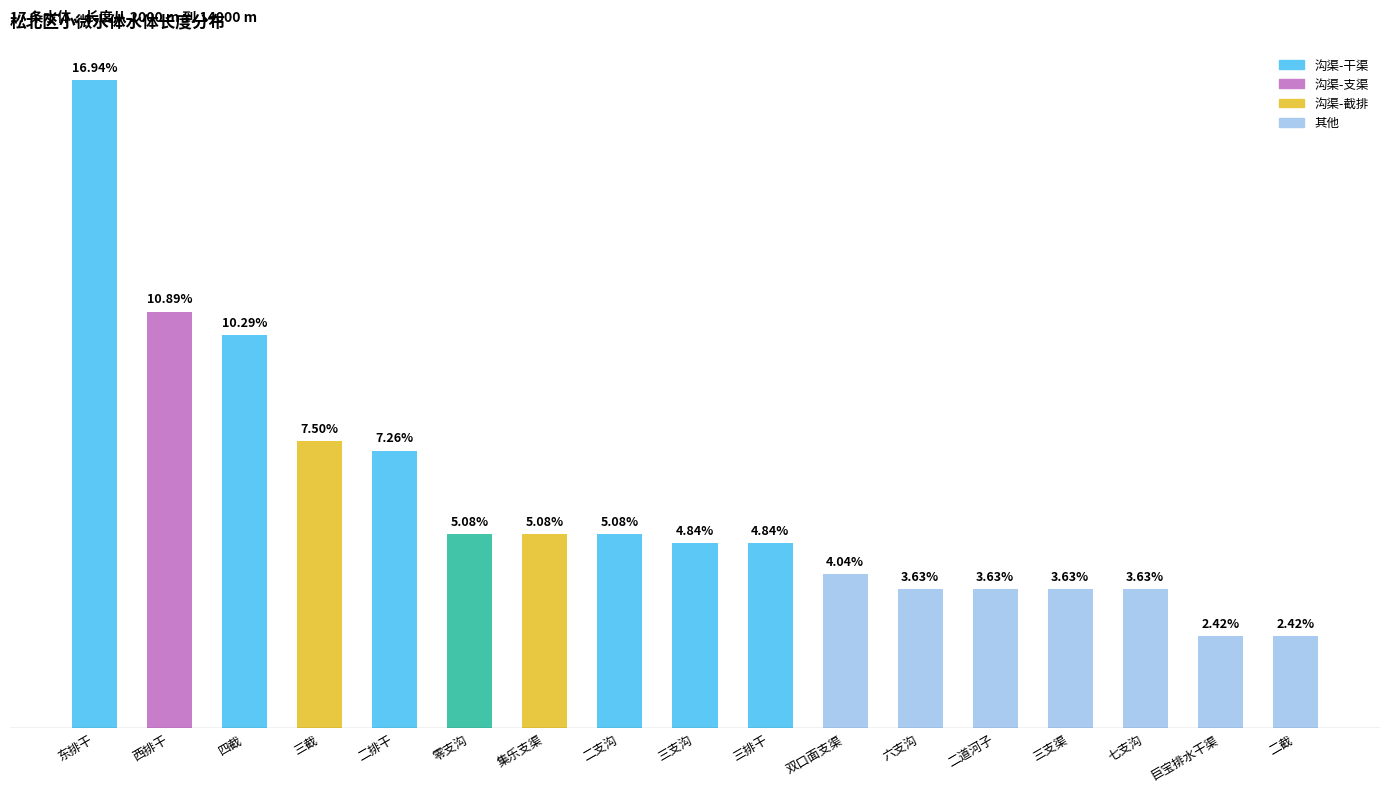

Which category has the highest value across all series?

东排干